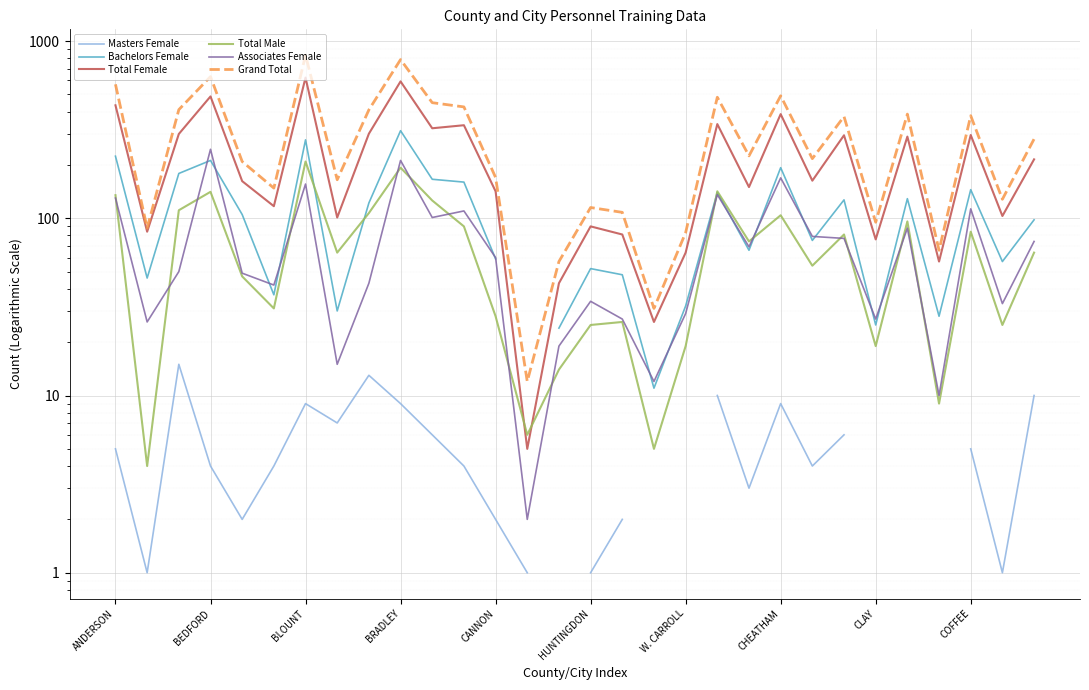

Count the number of data series in this chart.

6